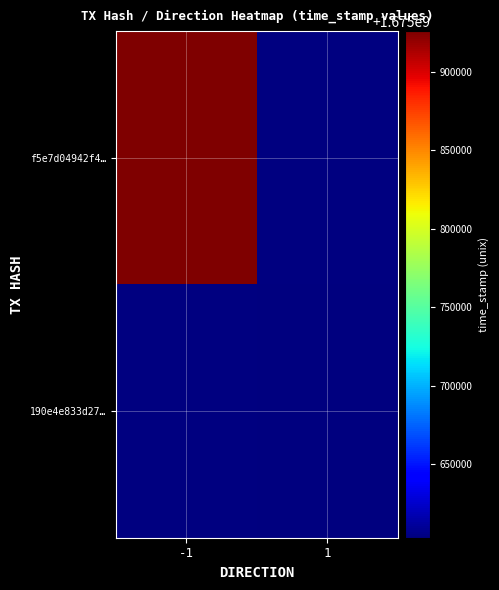

What value does the f5e7d04942f4… series have at -1?

1675926123.0